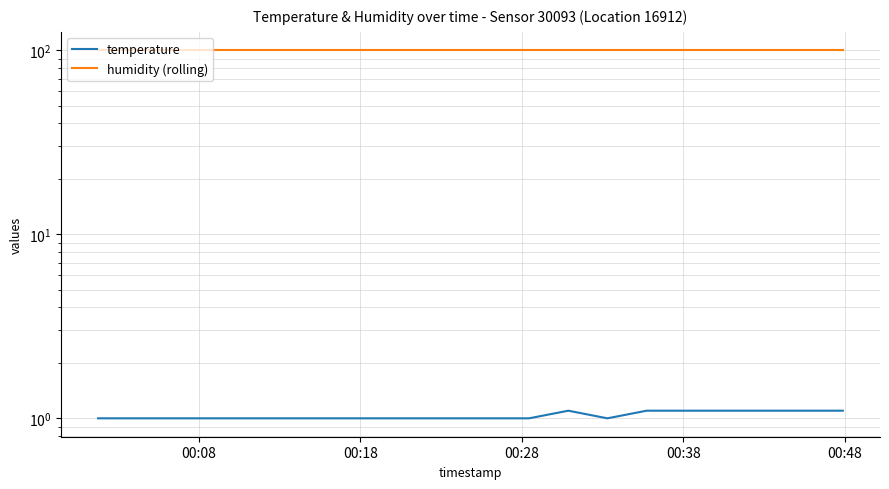

What is the total value across all series at 00:28?

100.9